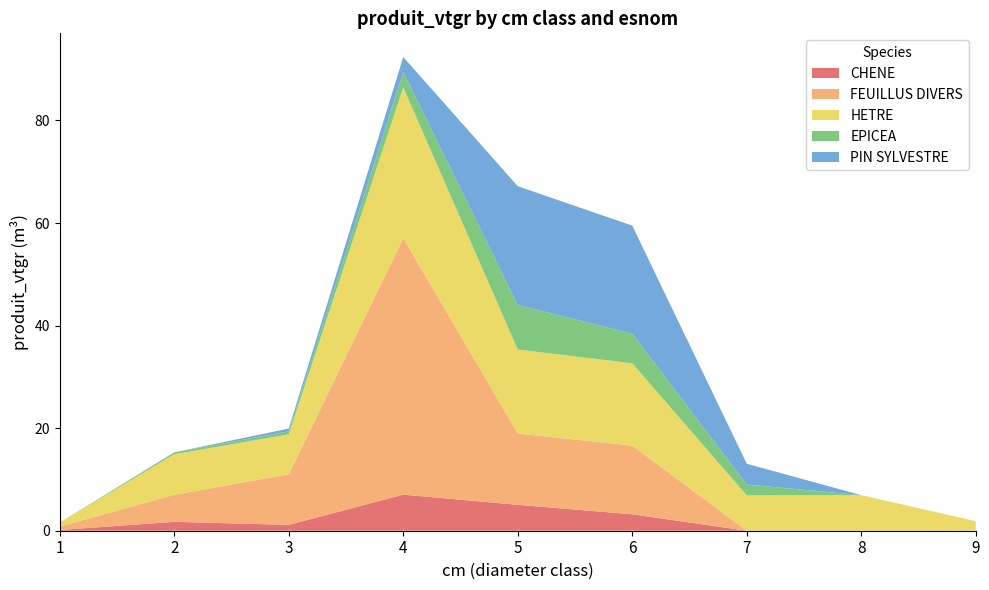

Reading left to right, what are all the values shown in this chart?

CHENE: 1=0.2	2=1.7	3=1.1	4=7.0	5=5.1	6=3.2	7=0.0	8=0.0	9=0.0
FEUILLUS DIVERS: 1=0.7	2=5.3	3=9.9	4=50.0	5=13.9	6=13.4	7=0.0	8=0.0	9=0.0
HETRE: 1=0.8	2=7.9	3=7.8	4=29.4	5=16.4	6=16.0	7=6.9	8=6.9	9=1.9
EPICEA: 1=0.0	2=0.4	3=0.6	4=3.0	5=8.7	6=5.8	7=2.1	8=0.0	9=0.0
PIN SYLVESTRE: 1=0.0	2=0.0	3=0.6	4=2.9	5=23.2	6=21.1	7=4.0	8=0.0	9=0.0